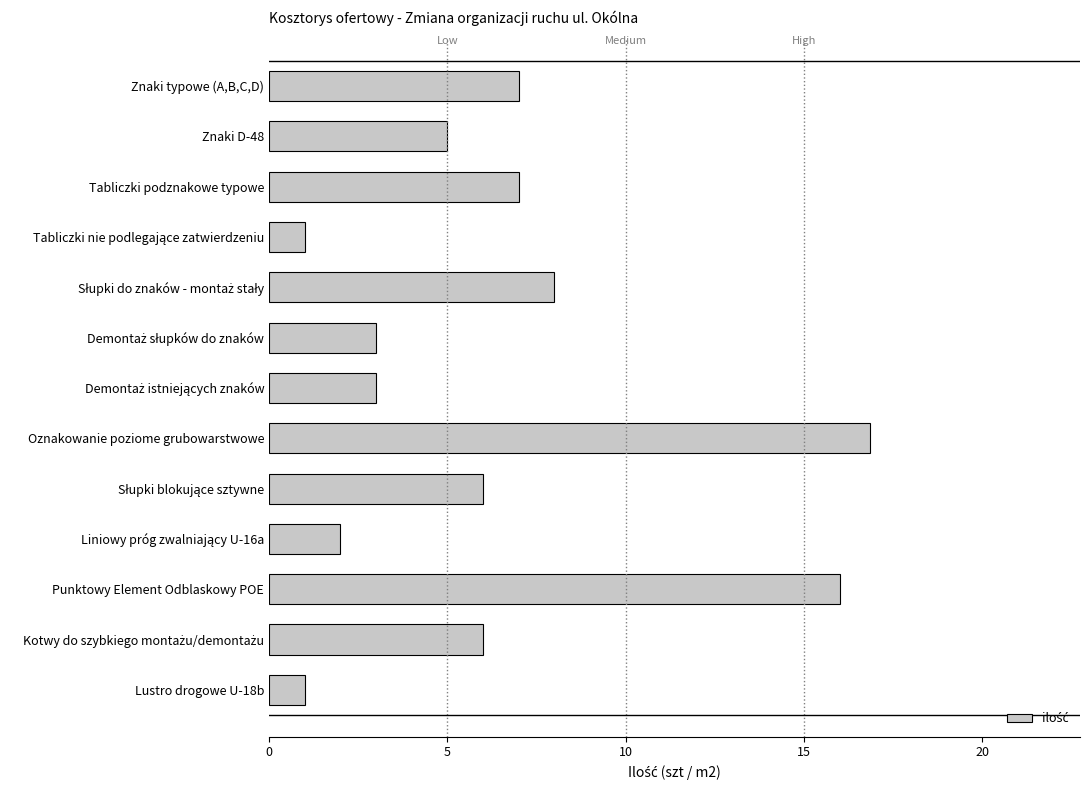

What is the greatest value displayed?

16.8